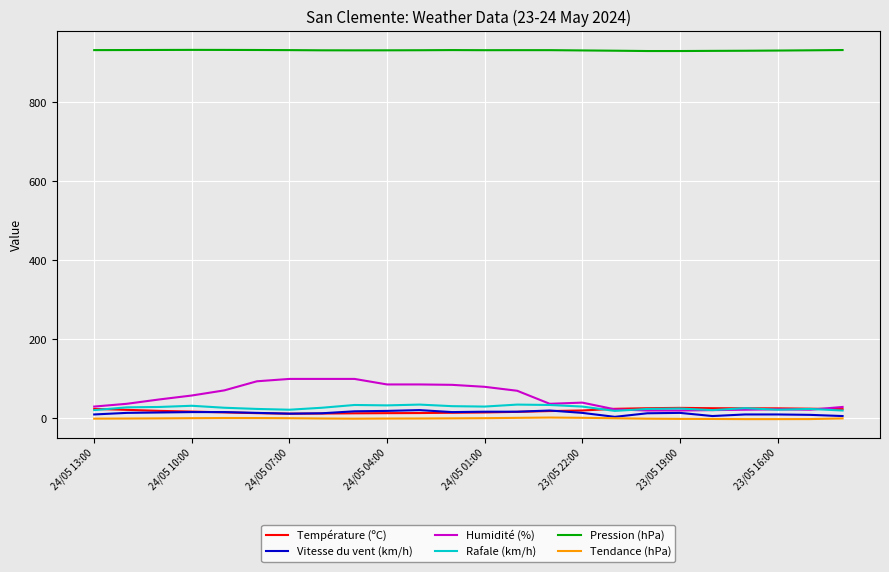

Which series has the widest spread of values?

Humidité (%)